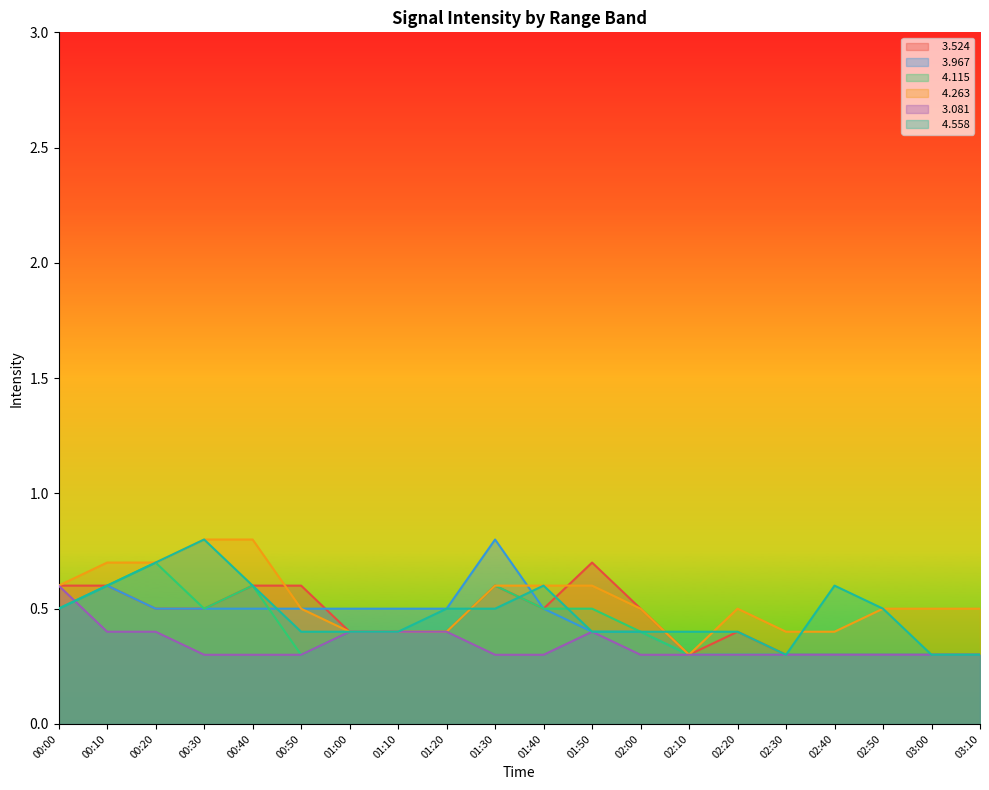

What is the difference between the   4.558 values at 02:20 and 02:50?

0.1